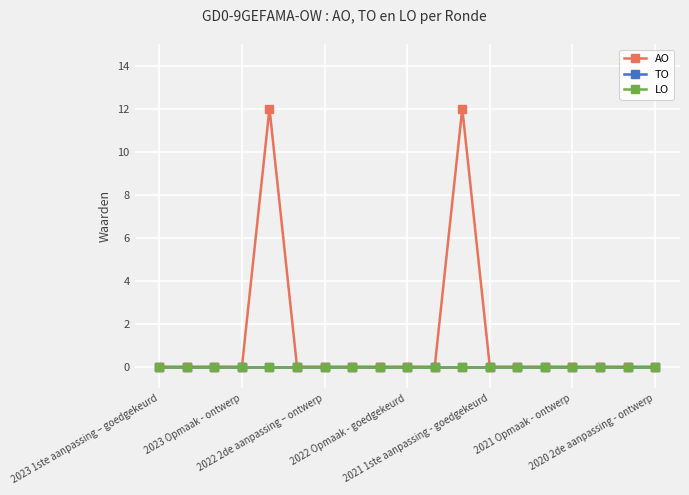

How many lines are shown in the chart?

3